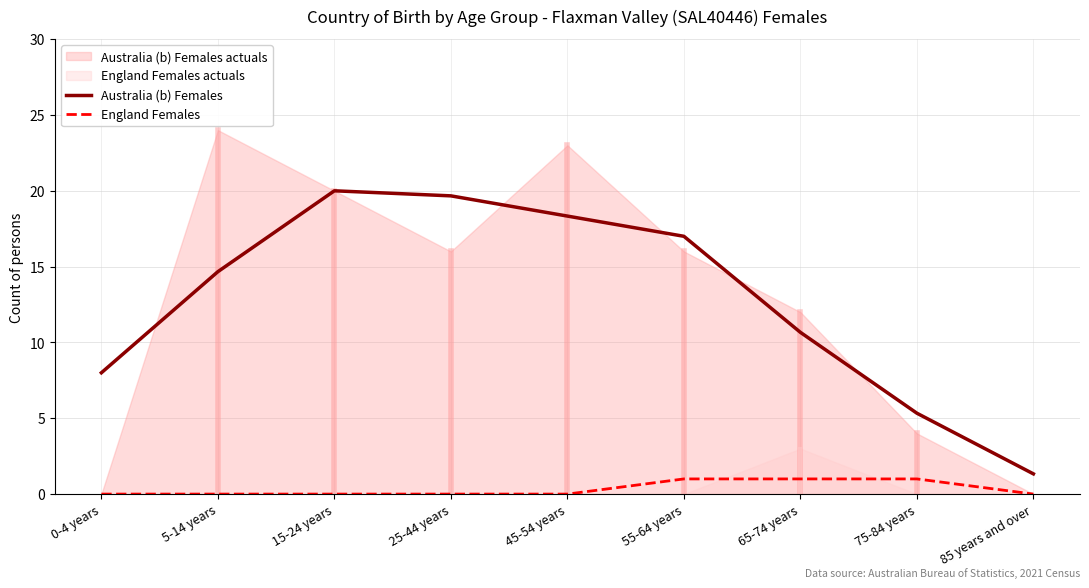

What is the label of the 2nd point from the right?

75-84 years